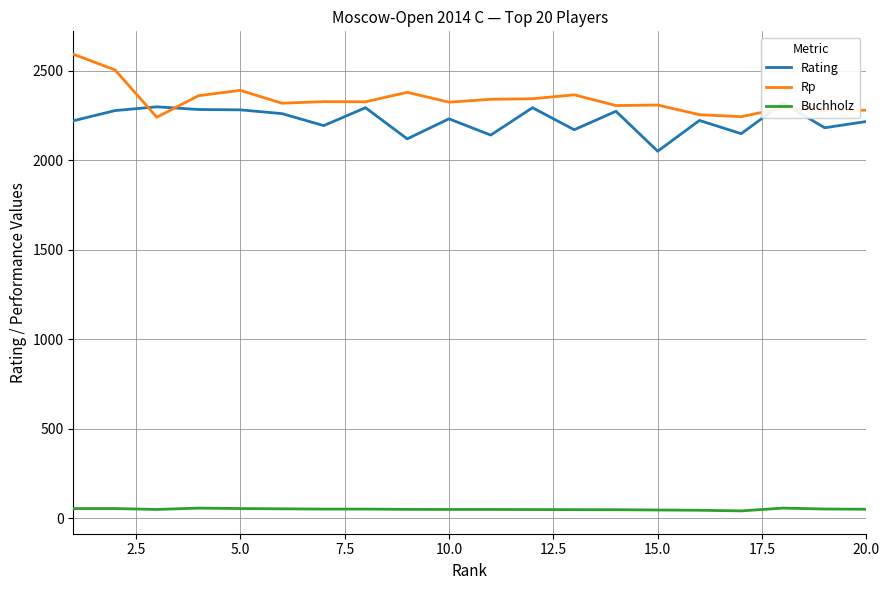

What is the maximum value for Rp?

2592.0